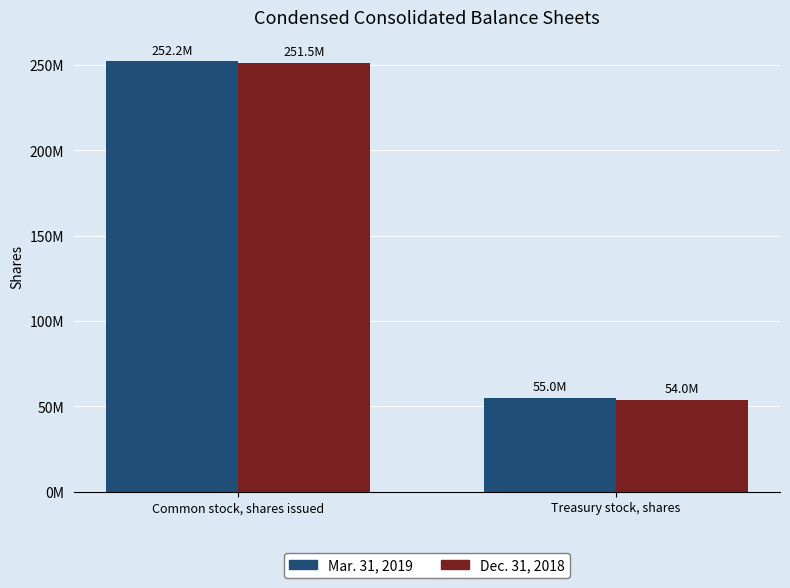

Does the chart contain any negative values?

No